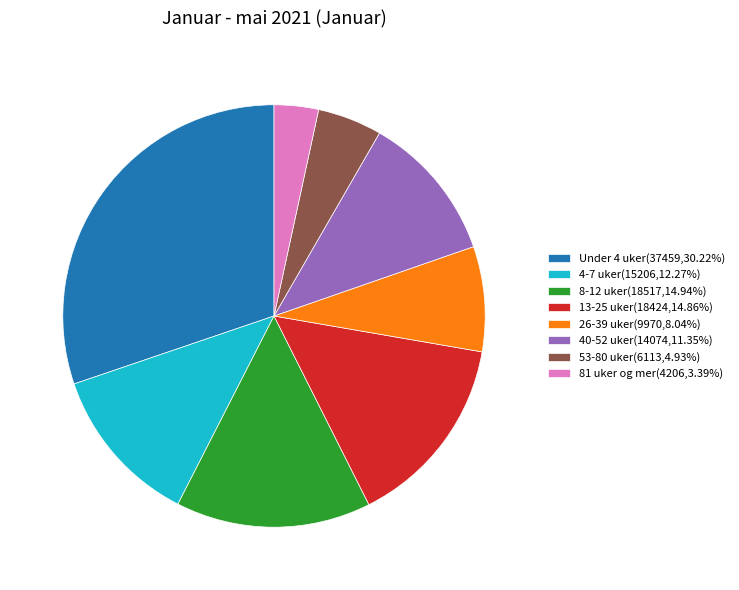

Is there a majority slice in this chart?

No